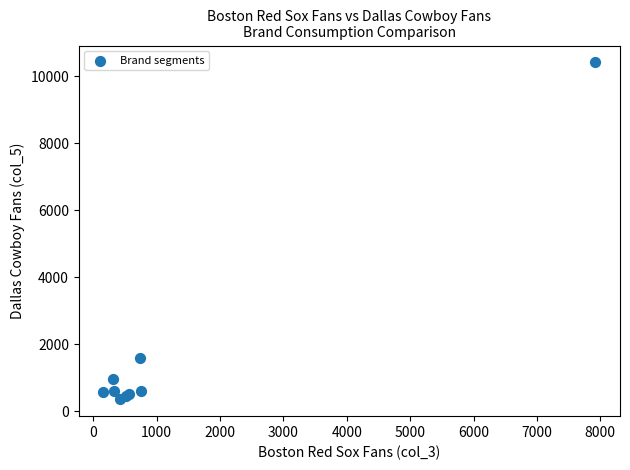

What Y value in the scatter plot is closest to 5389?

1595.3